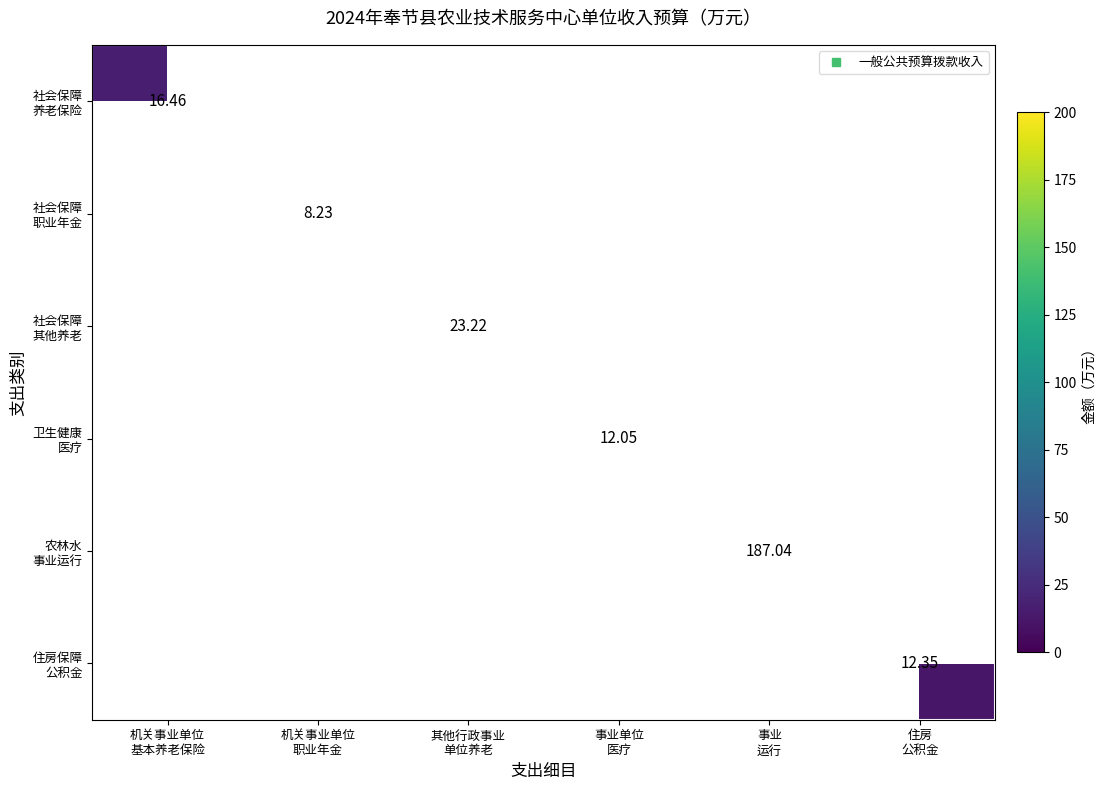

Is the value of 住房保障 公积金 at 住房 公积金 greater than the value of 卫生健康 医疗 at 事业单位 医疗?

Yes